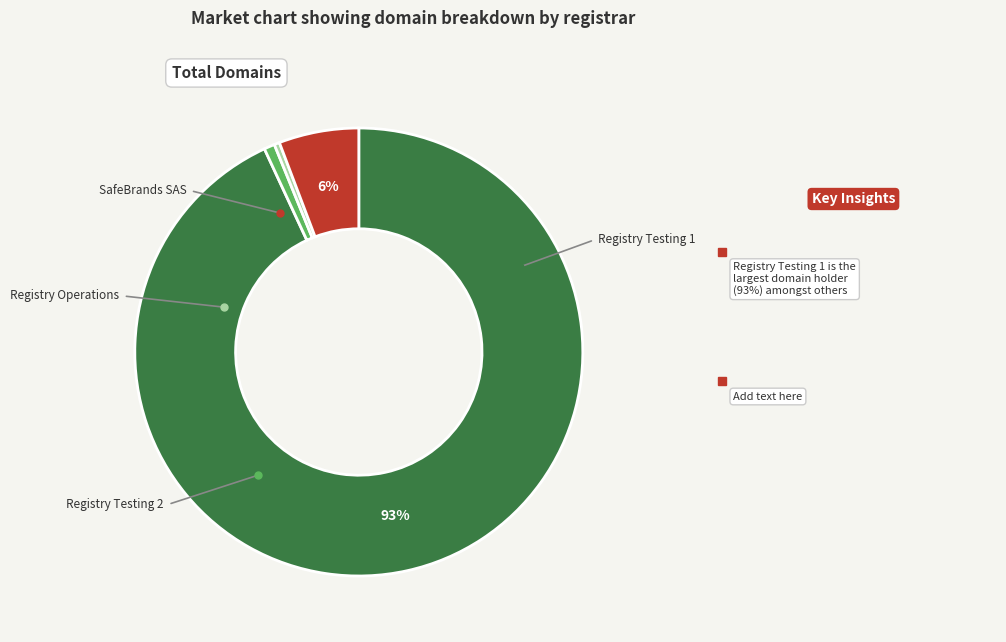

To the nearest percent, what is the difference between the largest and smallest slice percentages?

93%